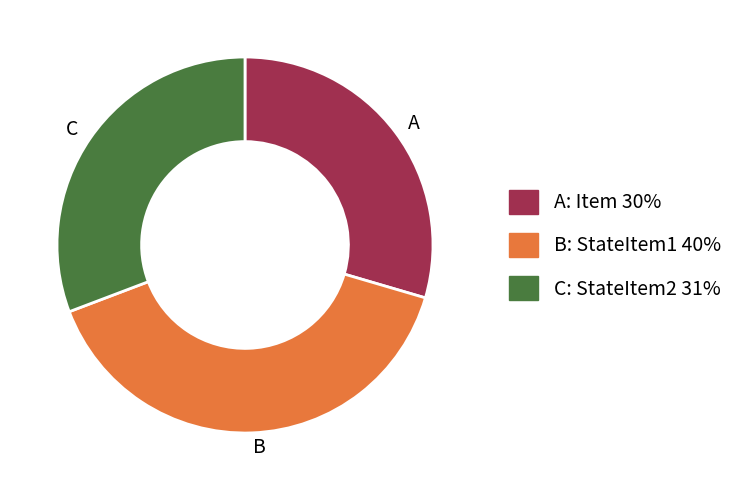

True or false: A accounts for 35% of the total.

False